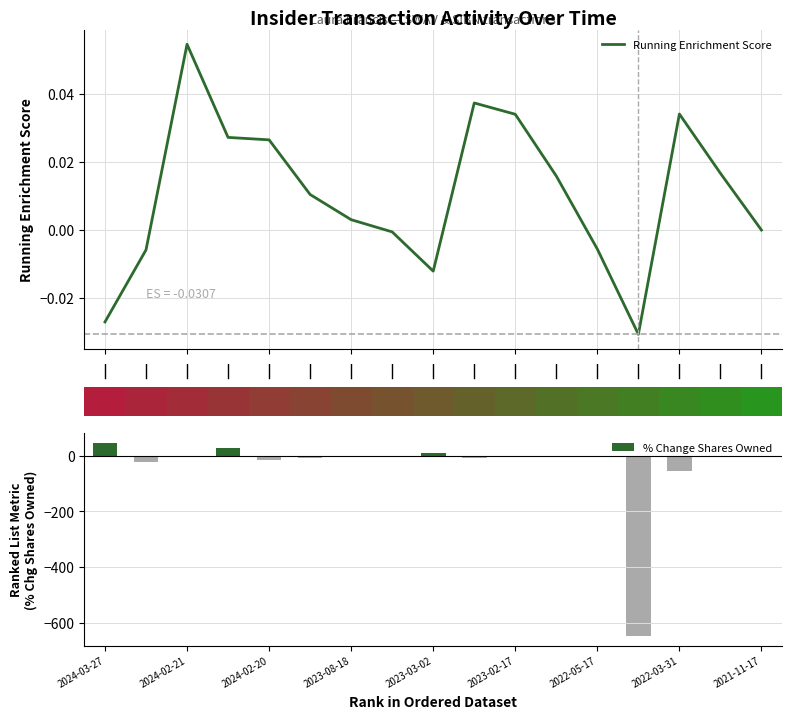

What is the smallest value displayed?

-647.0